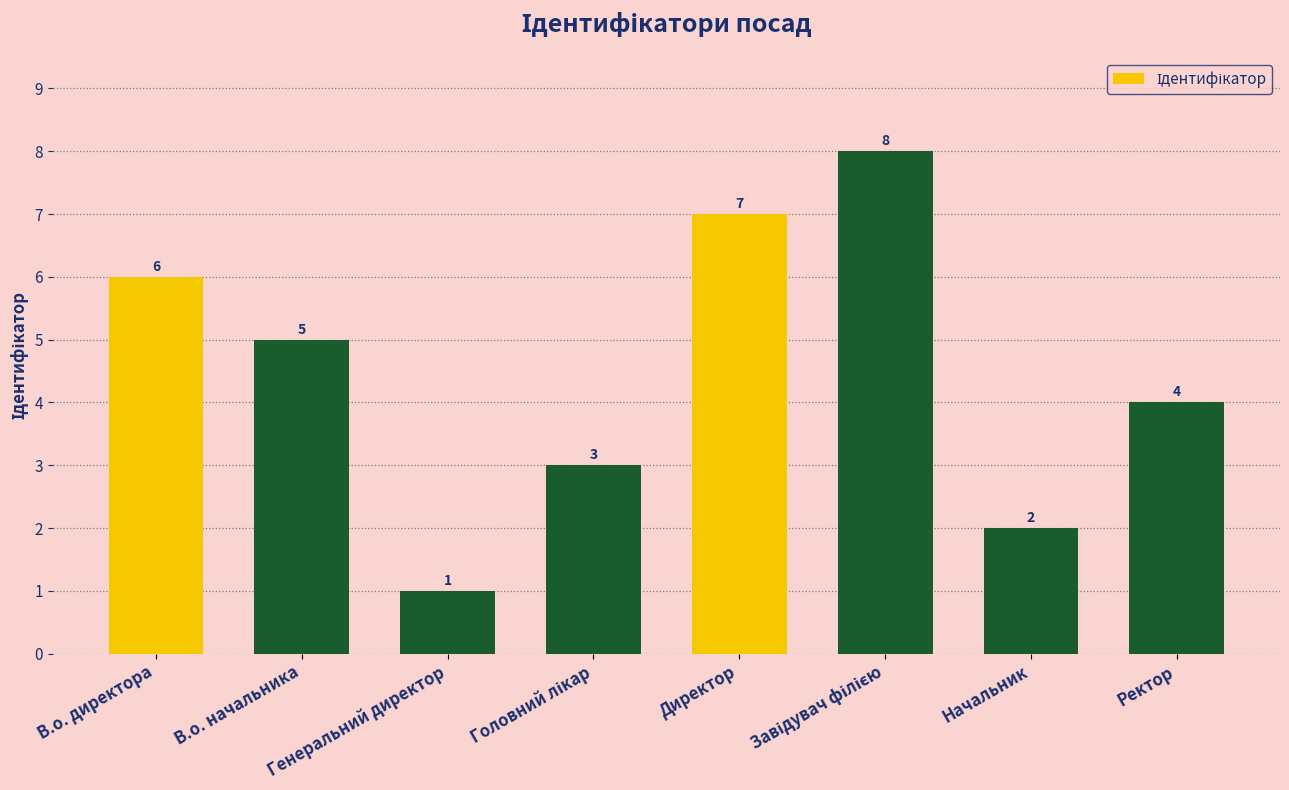

Is it true that the value at В.о. директора is 10?

False